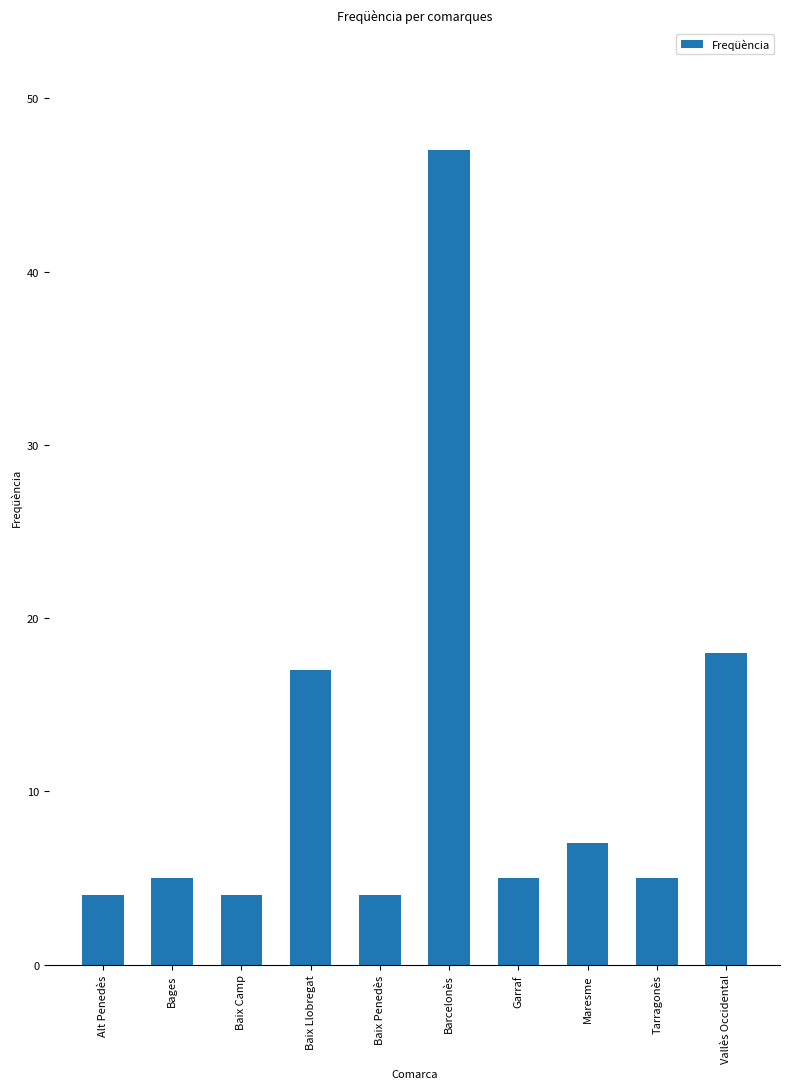

What is the sum of the values at Baix Llobregat and Baix Camp?

21